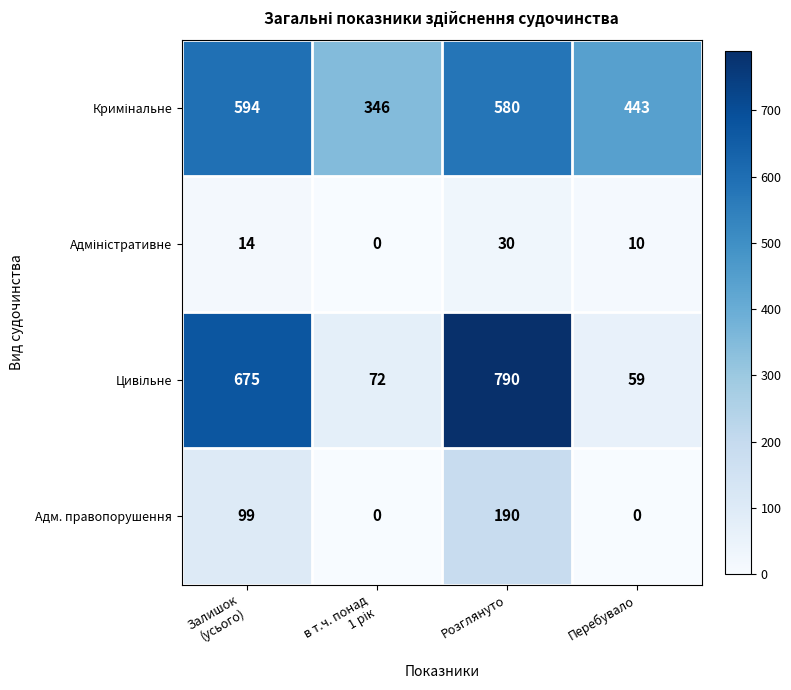

What is the spread (max minus min) of values at Залишок
(усього)?

661